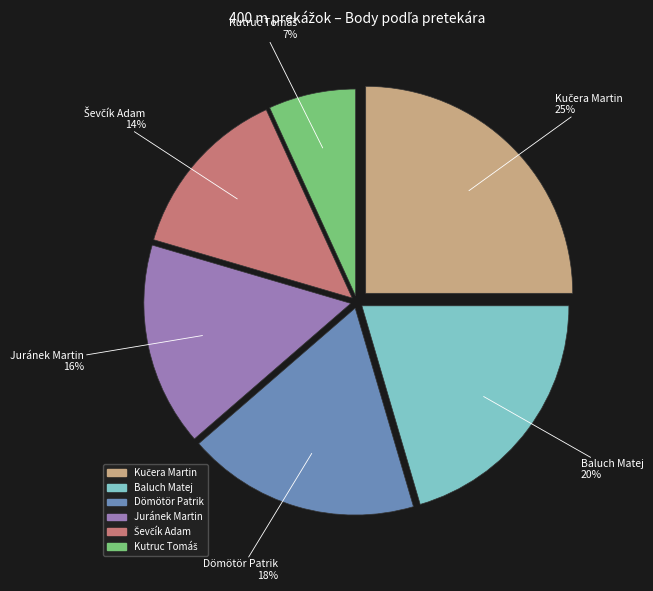

Count the number of slices in the pie.

6